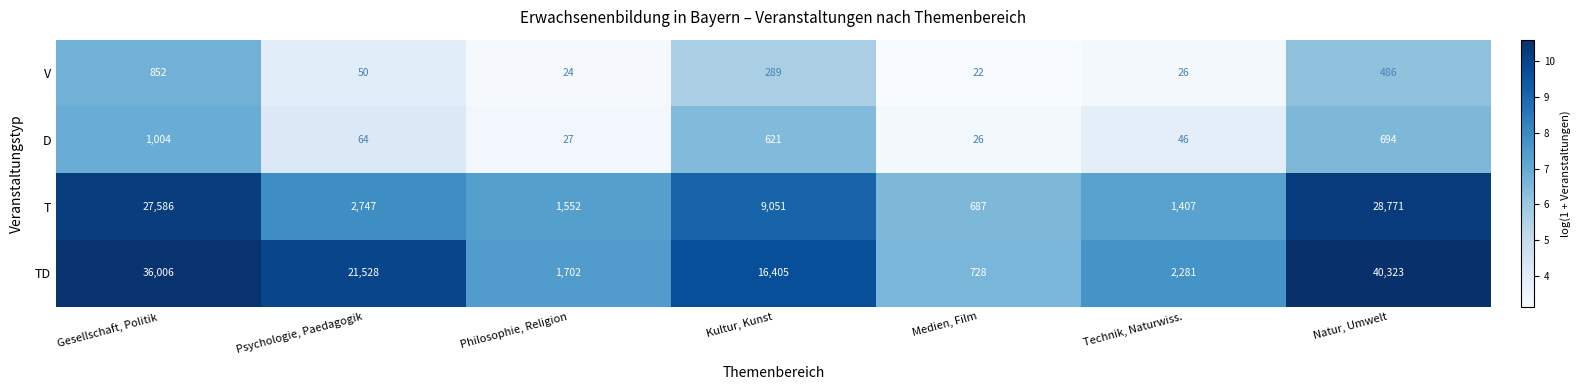

Which category has the lowest value across all series?

Medien, Film